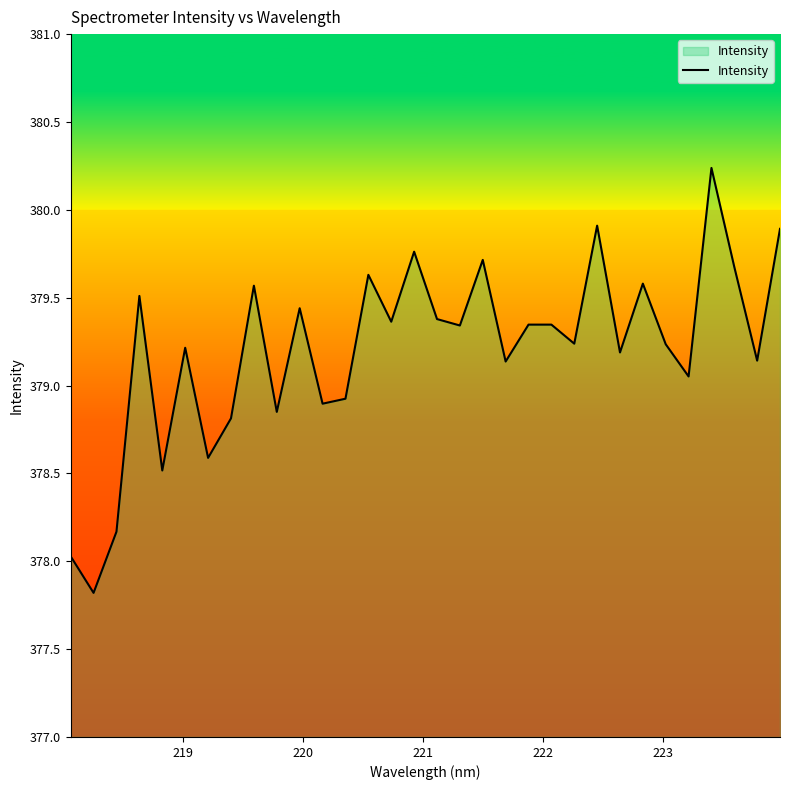

What is the minimum value shown in the chart?

377.8